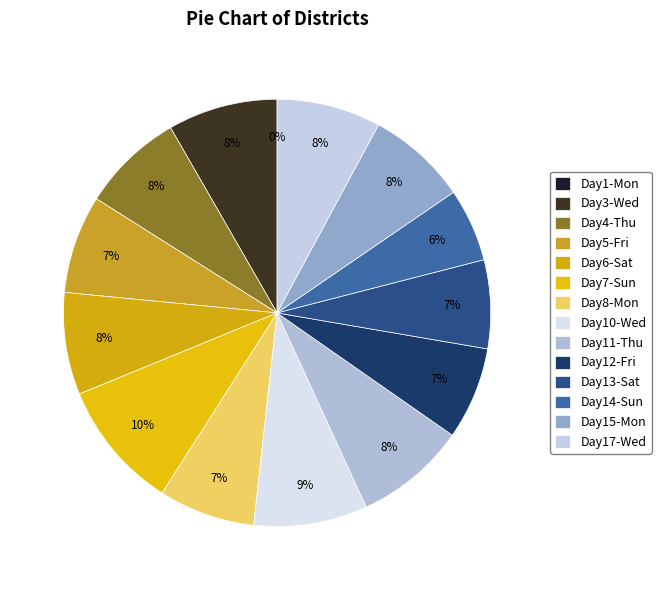

To the nearest percent, what percentage of the pie is Sun?

6%